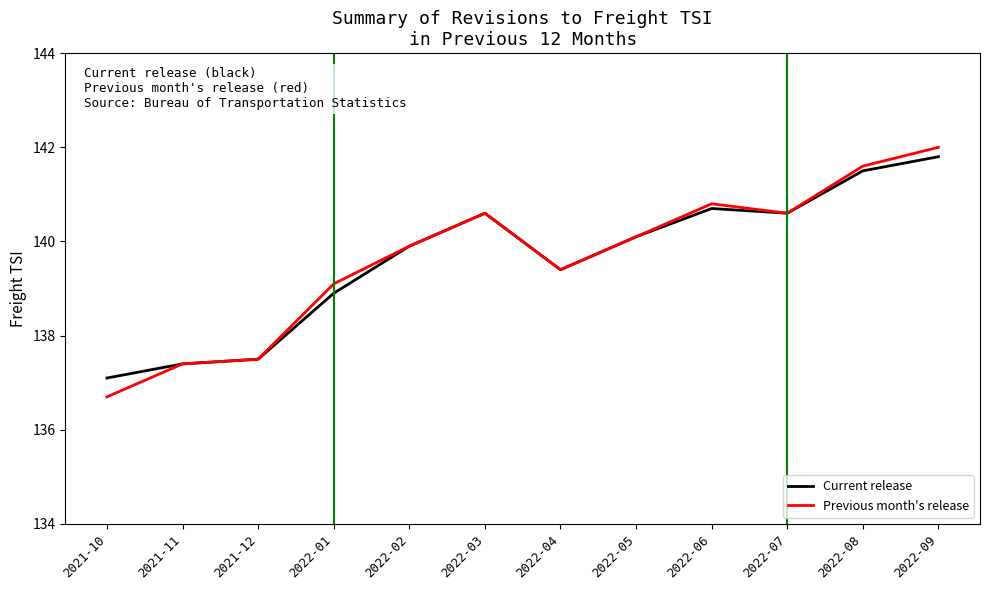

What is the difference between the Current release values at 2022-04 and 2022-01?

0.5